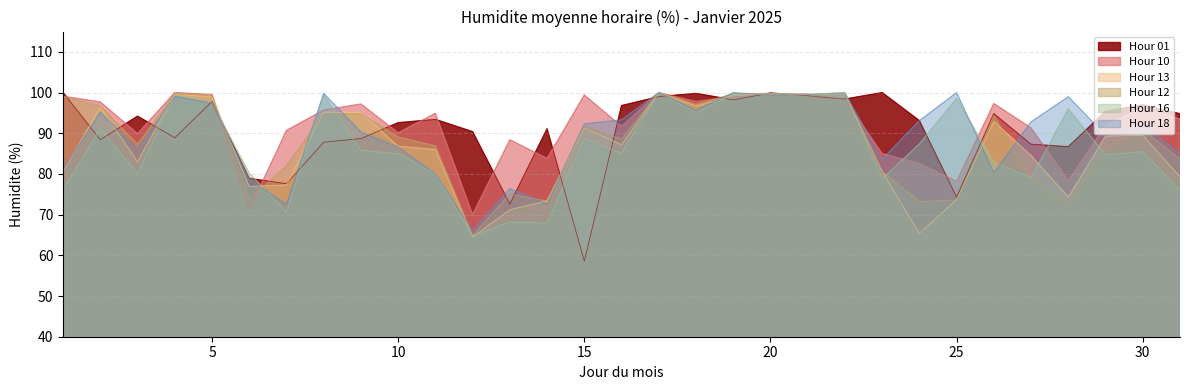

How many times do Hour 12 and Hour 13 cross each other?

11